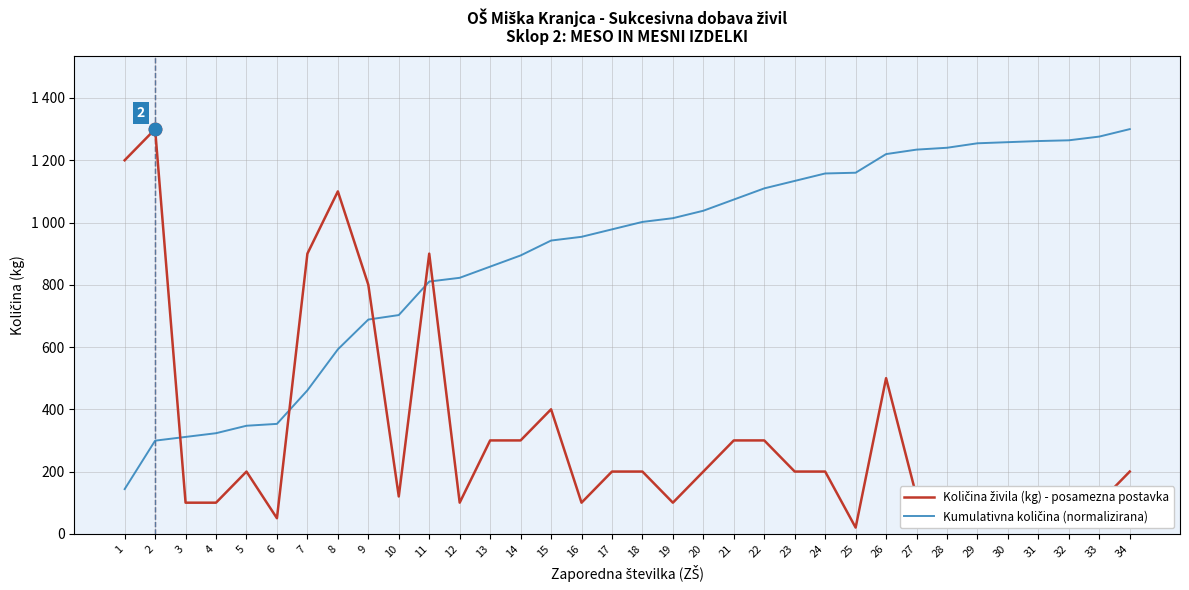

What are all the series names shown in the legend?

Količina živila (kg) - posamezna postavka, Kumulativna količina (normalizirana)